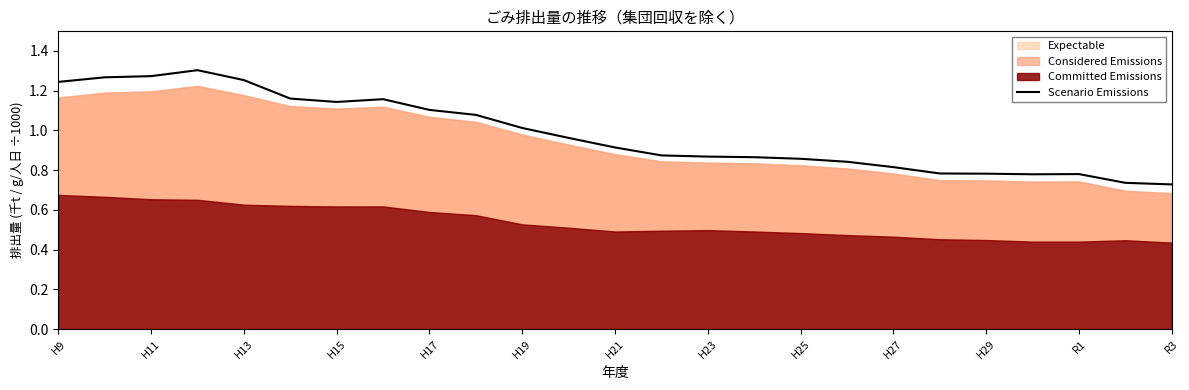

How many points are lower than both their immediate neighbors (excluding endpoints)?

2